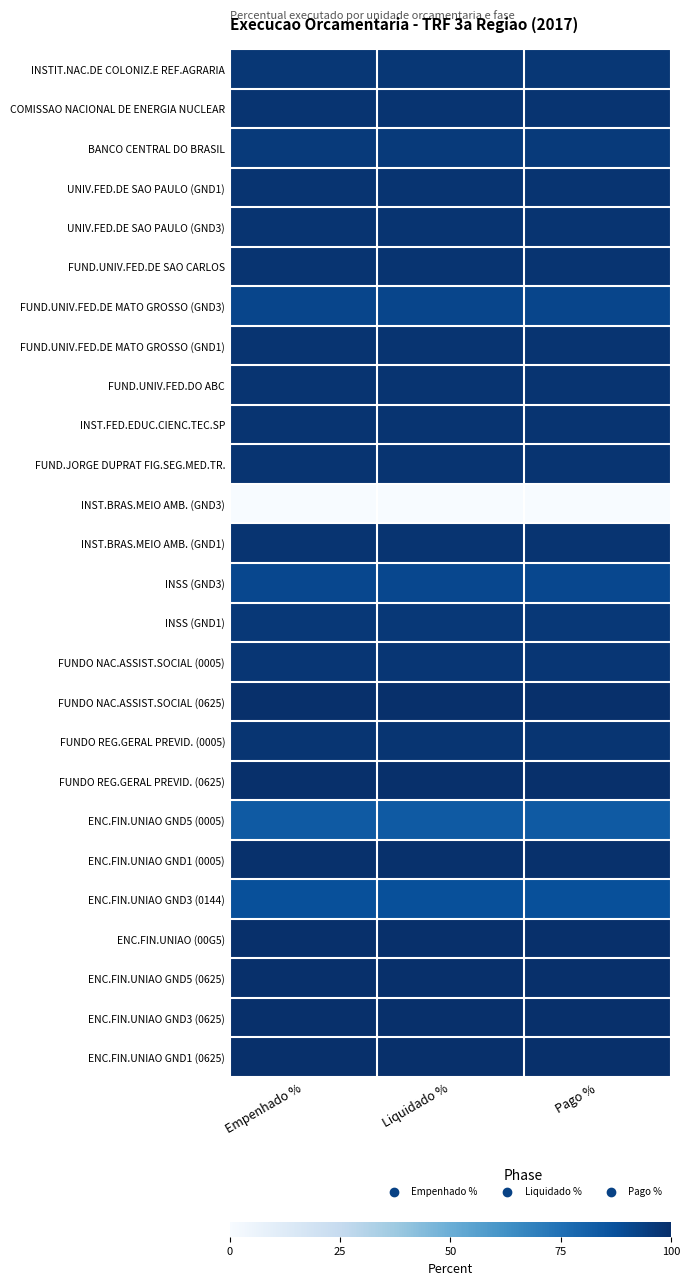

What is the maximum value shown in the chart?

100.0